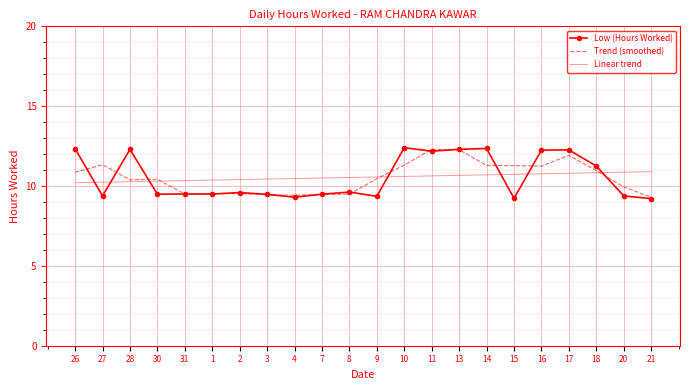

True or false: Trend (smoothed) has a value of 16.3 at 14.

False